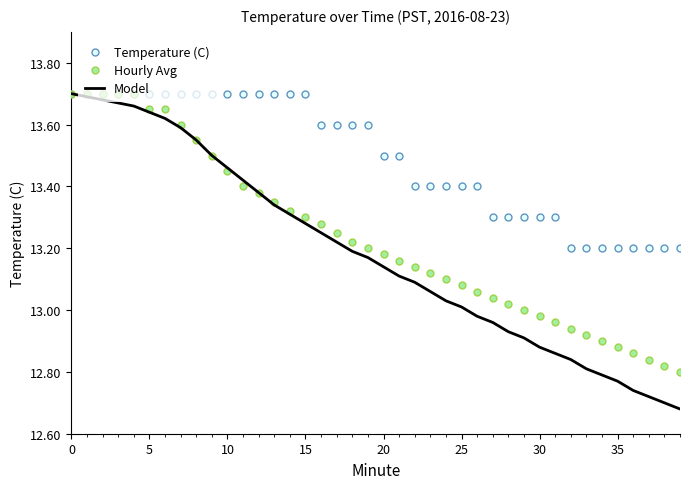

What is the sum of all Temperature (C) values?

539.7